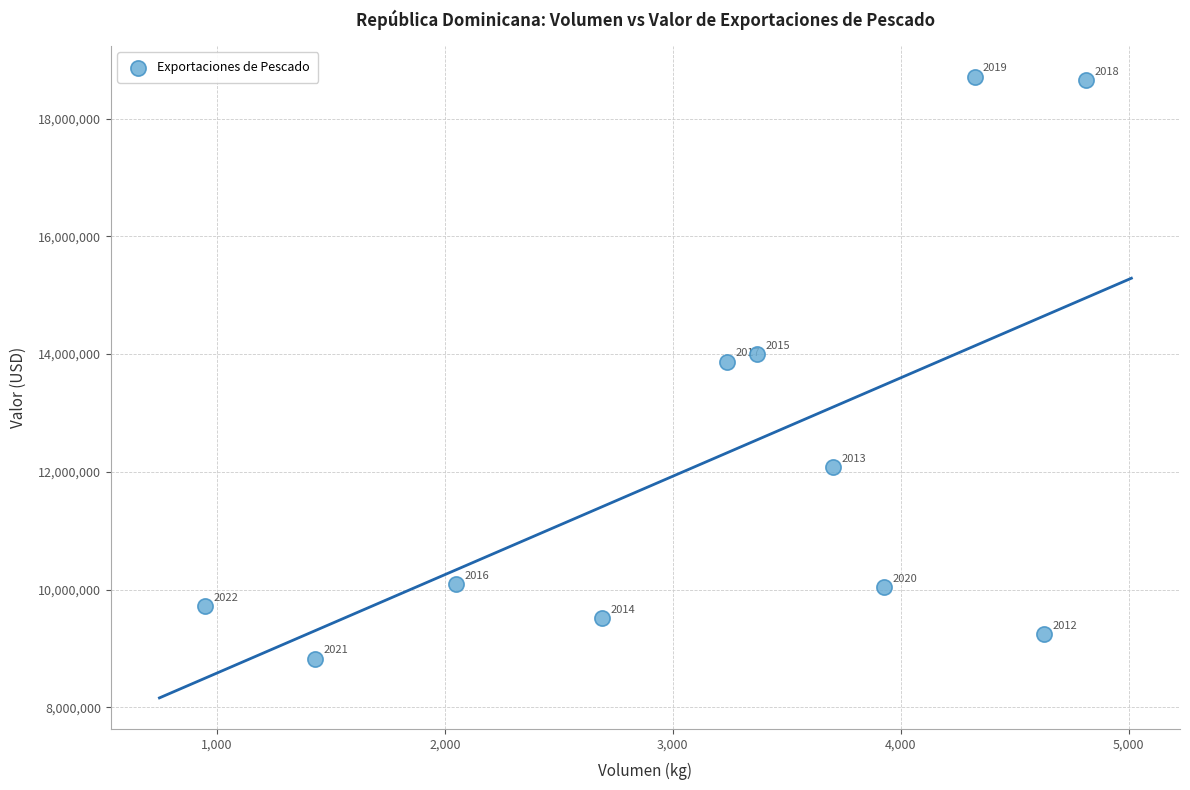

What is the average X value?

3192.5